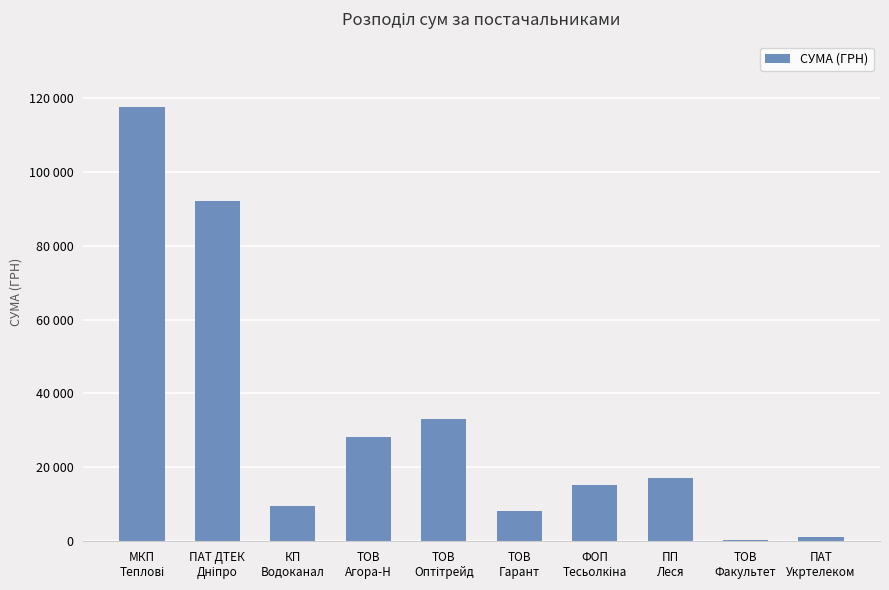

What is the ratio of the value at ТОВ
Агора-Н to the value at ТОВ
Факультет?

56.8